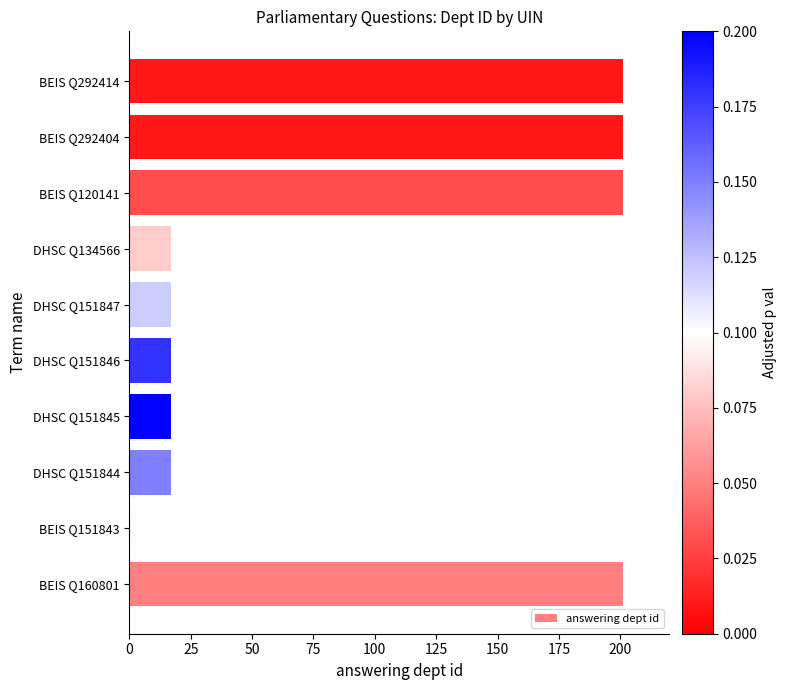

Reading bottom to top, transcribe all the data shown in this chart.

BEIS Q160801=201	BEIS Q151843=201	DHSC Q151844=17	DHSC Q151845=17	DHSC Q151846=17	DHSC Q151847=17	DHSC Q134566=17	BEIS Q120141=201	BEIS Q292404=201	BEIS Q292414=201